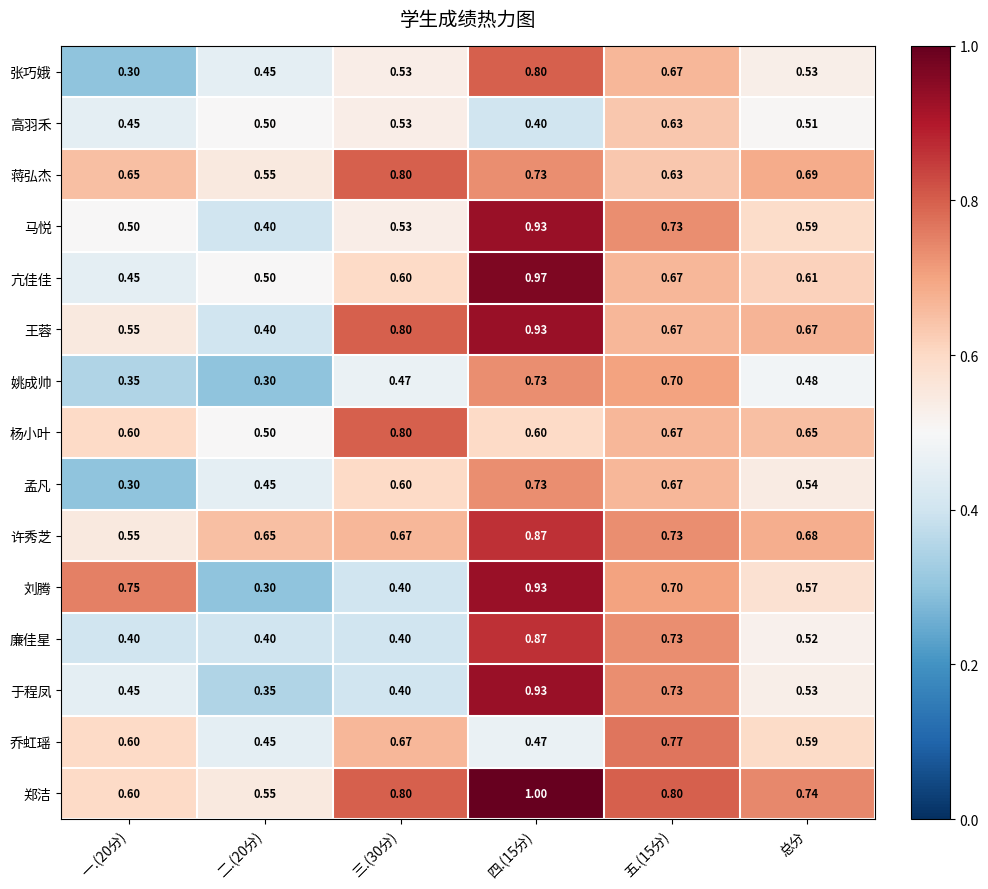

Is the value of 郑洁 at 一.(20分) greater than the value of 姚成帅 at 四.(15分)?

No